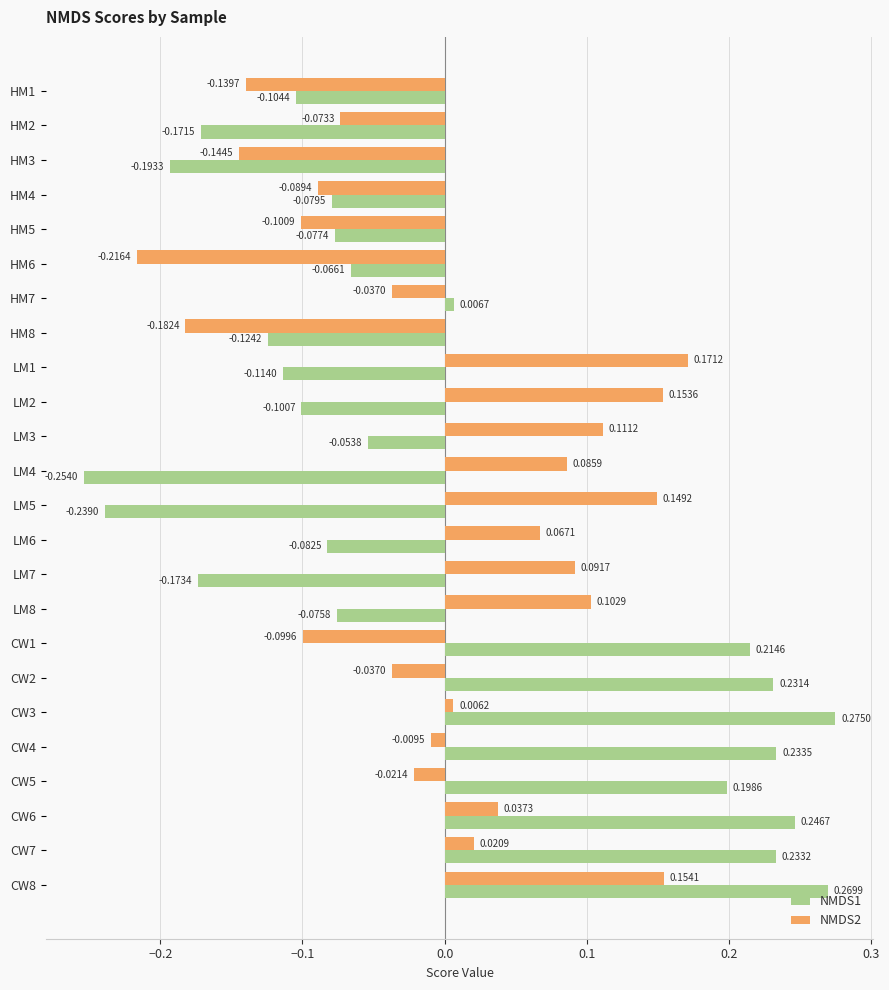

What is the difference between the second highest and second lowest values in the NMDS1 series?

0.5